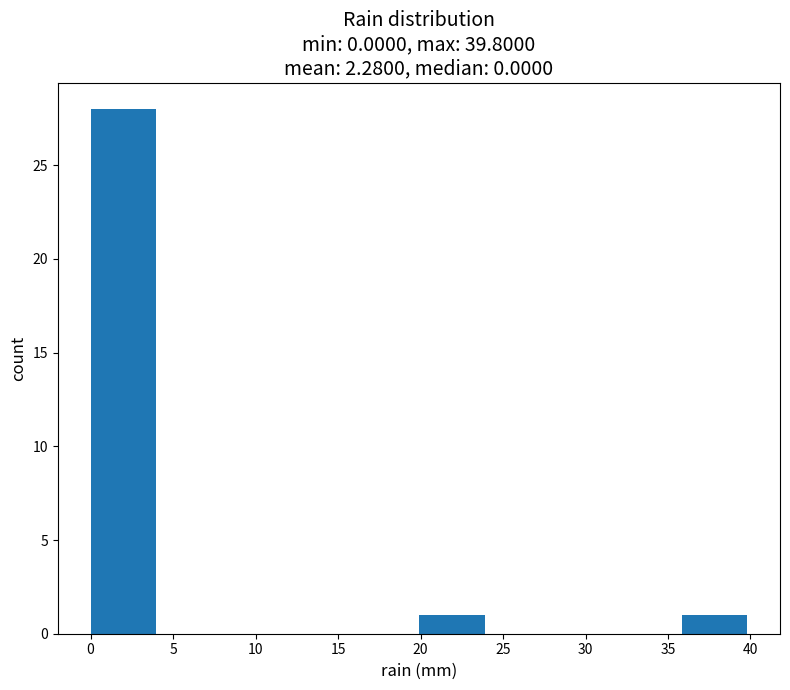

What is the height of the bar covering 36 to 40 on the x-axis? Neither the bar edges nor the heights are printed on the chart, so give them approximately, as read against the axes.

1